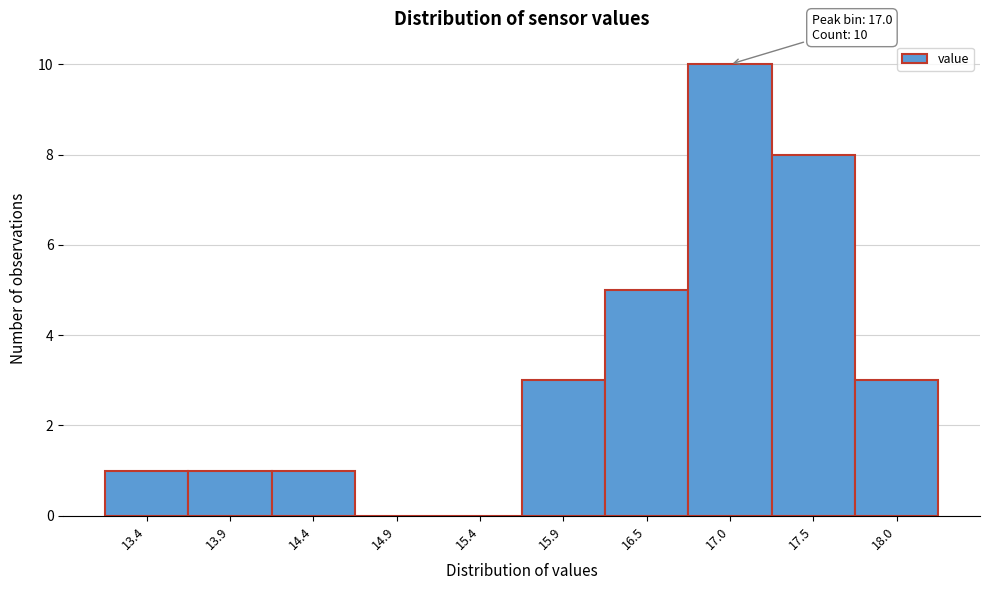

Reading left to right, extract all data points from this chart.

13.4=1	13.9=1	14.4=1	14.9=0	15.4=0	15.9=3	16.5=5	17.0=10	17.5=8	18.0=3